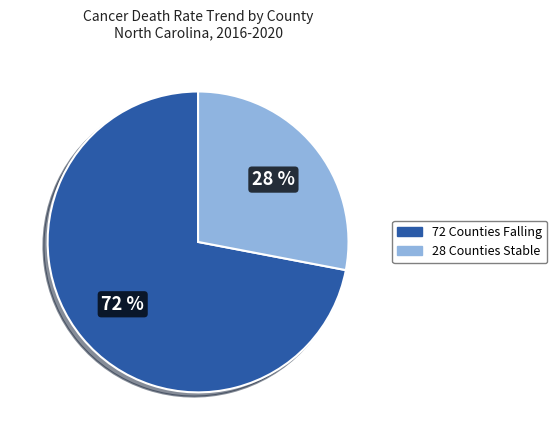

Is there any slice that represents more than half of the pie?

Yes